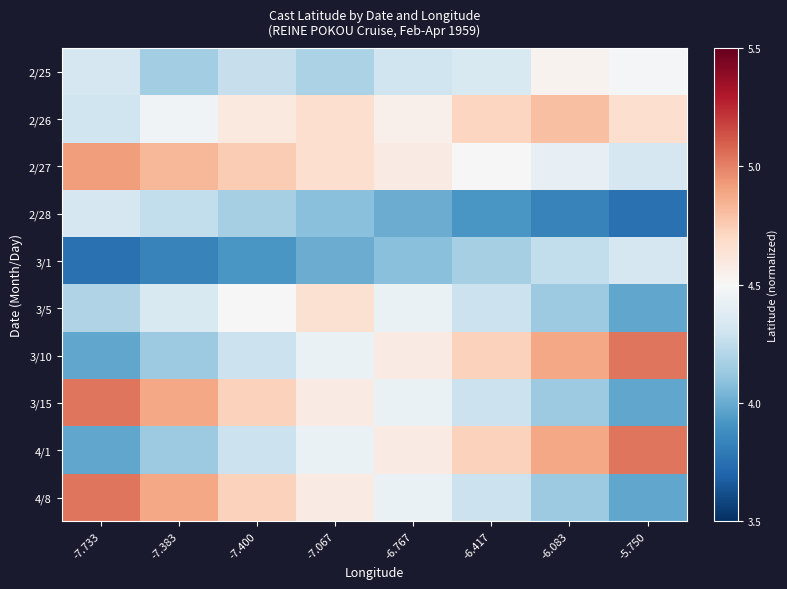

What is the total value across all series at -6.083?

4.5